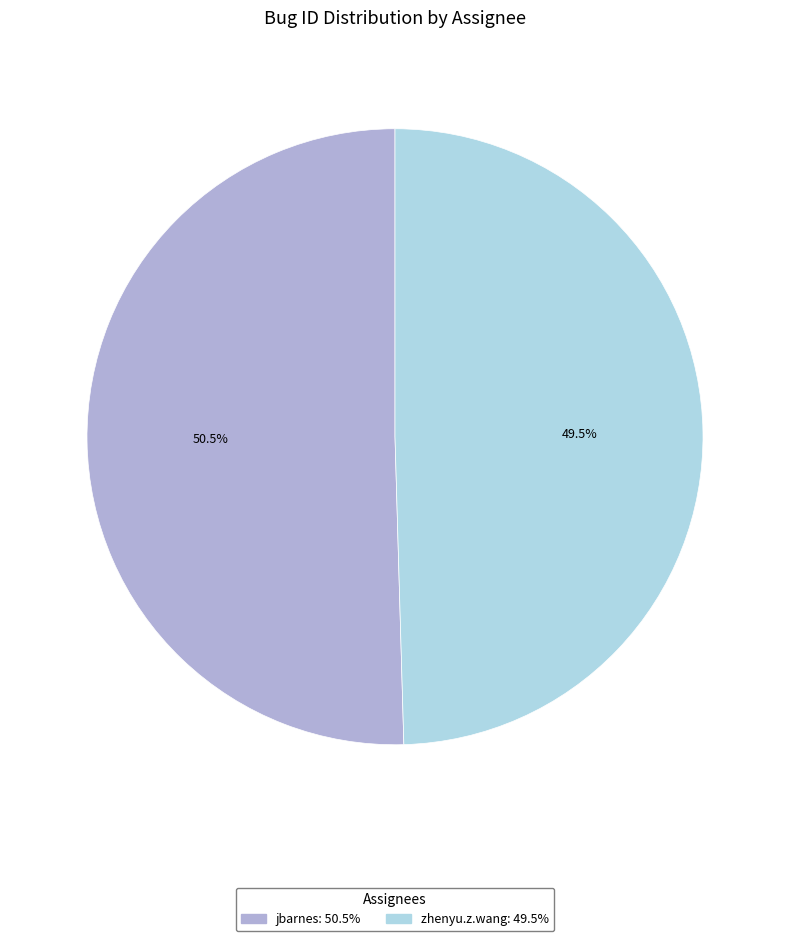

Is there any slice that represents more than half of the pie?

Yes